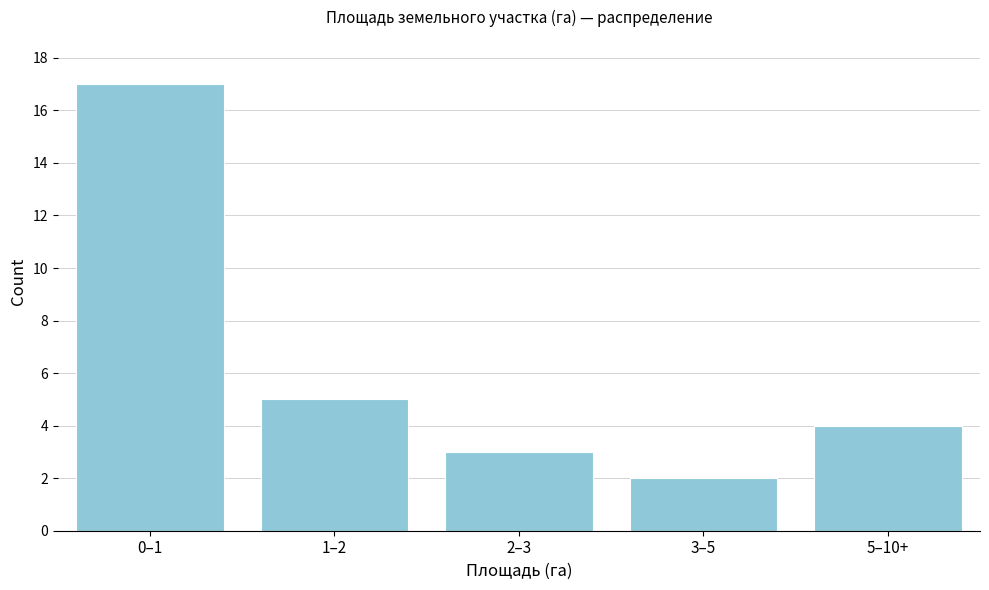

Reading left to right, what are all the values shown in this chart?

0–1=17	1–2=5	2–3=3	3–5=2	5–10+=4